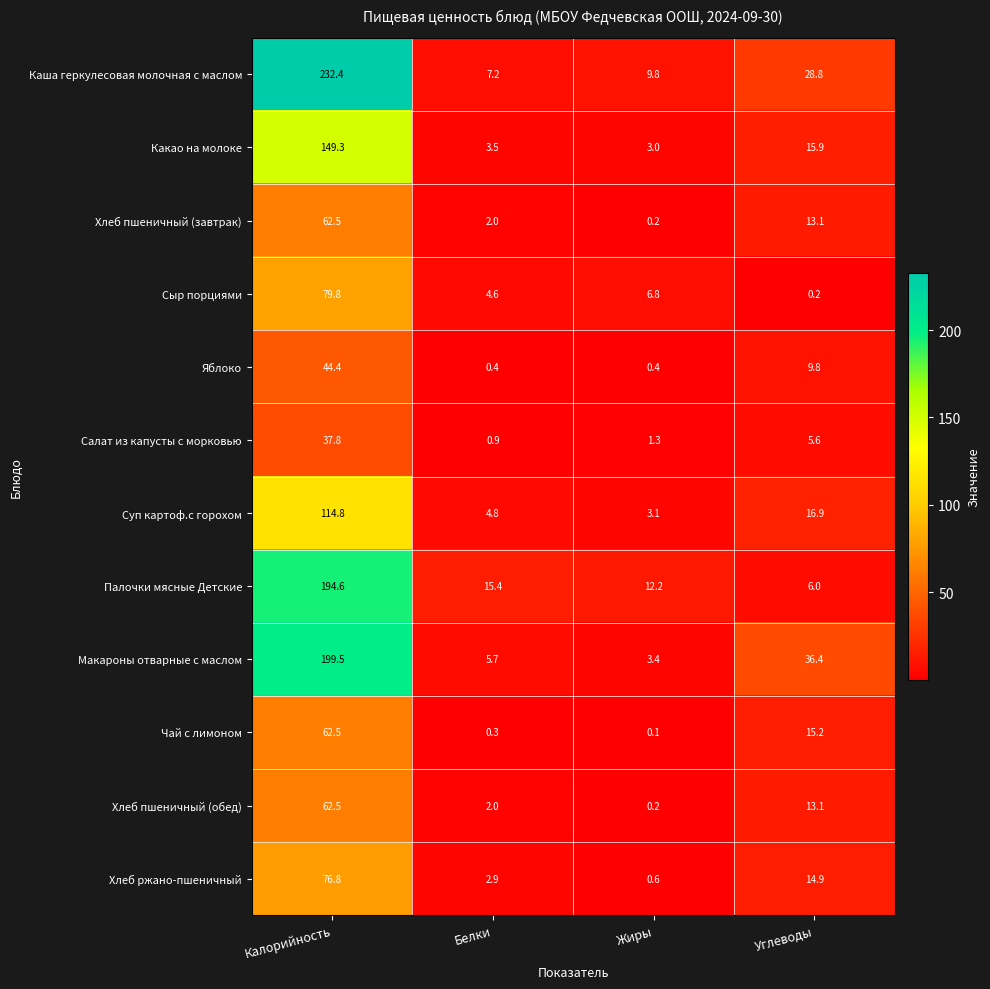

Which series changed the most between Белки and Жиры?

Палочки мясные Детские